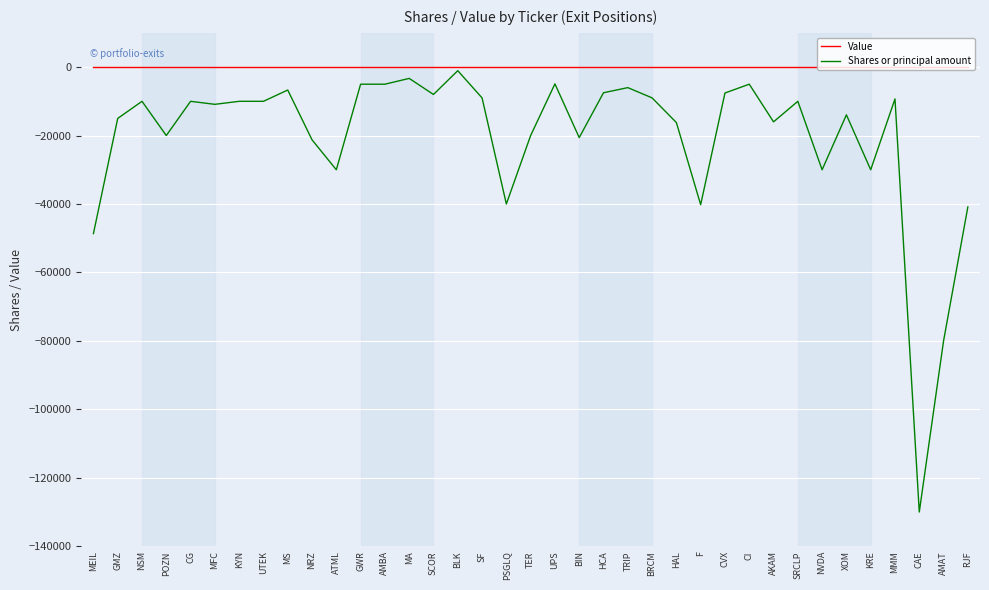

Which series changed the most between PSGLQ and XOM?

Shares or principal amount